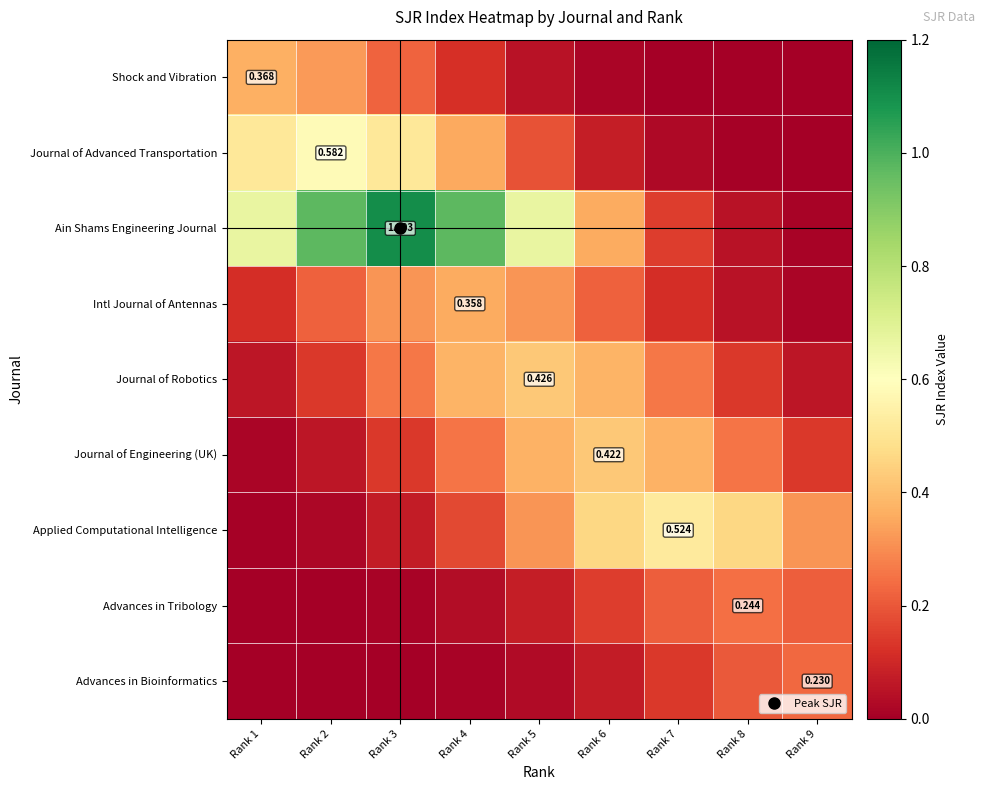

What is the difference between the highest and lowest values at Rank 7?

0.5